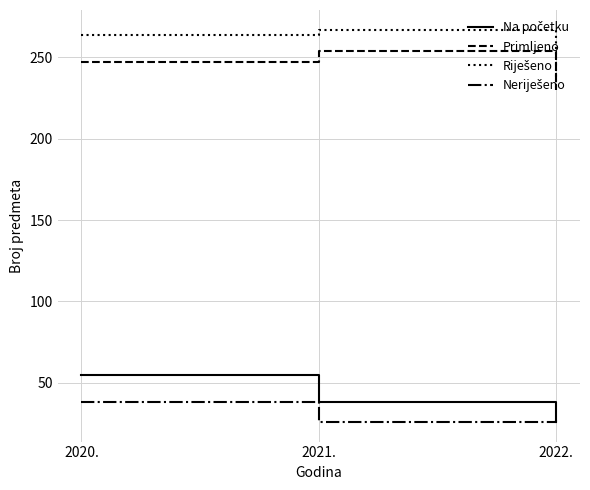

List the labels in order of Primljeno value, smallest first.

2022., 2020., 2021.